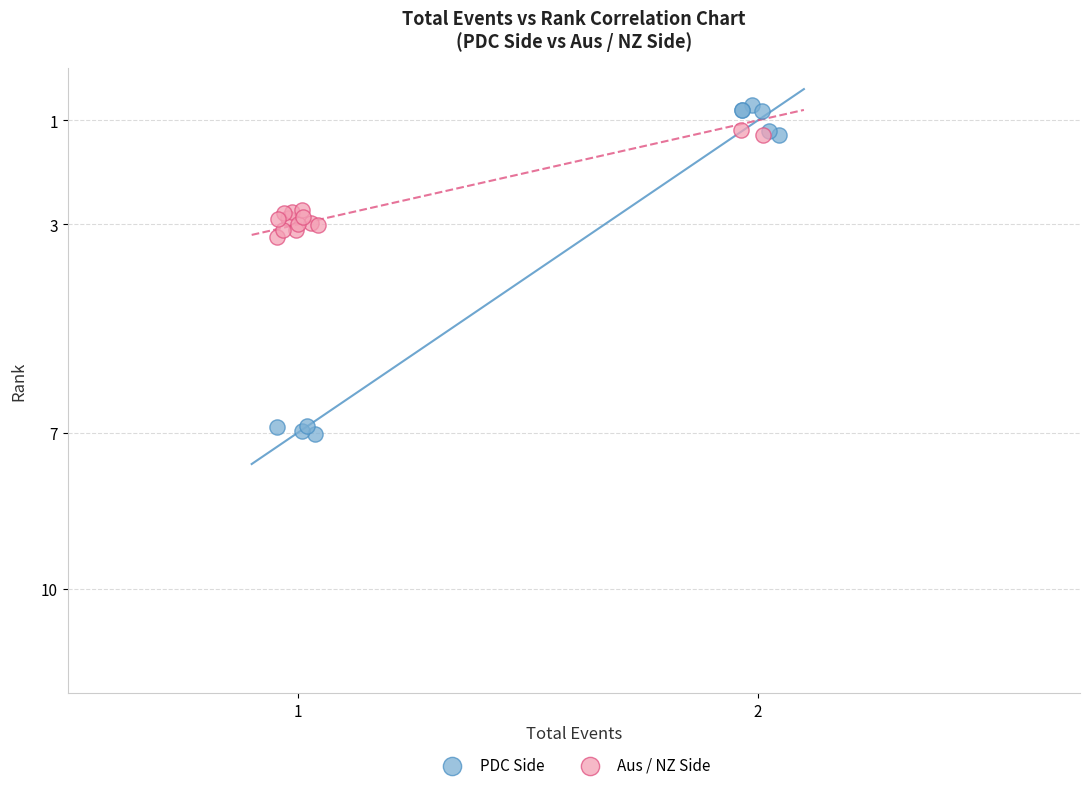

Which series contains the highest Y value?

PDC Side